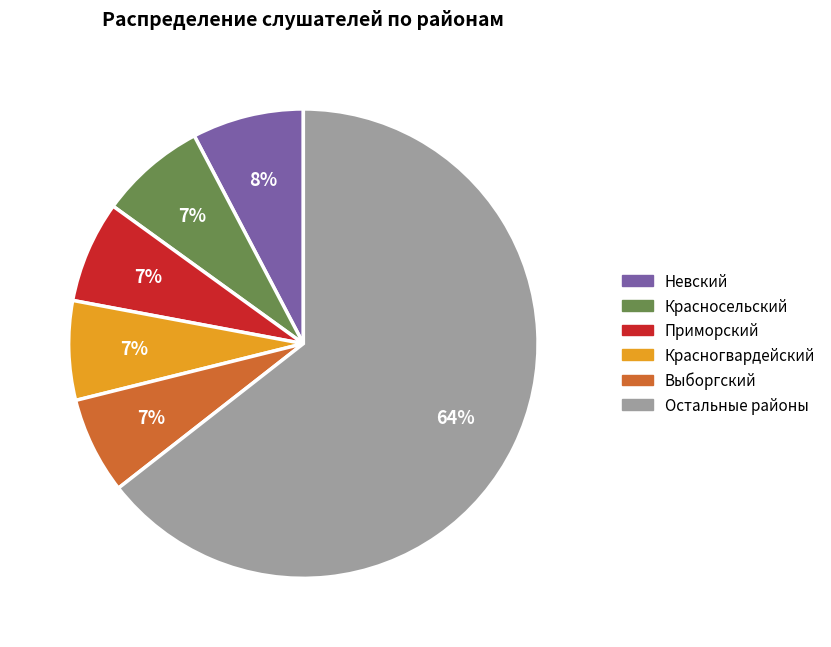

Is there any slice that represents more than half of the pie?

Yes